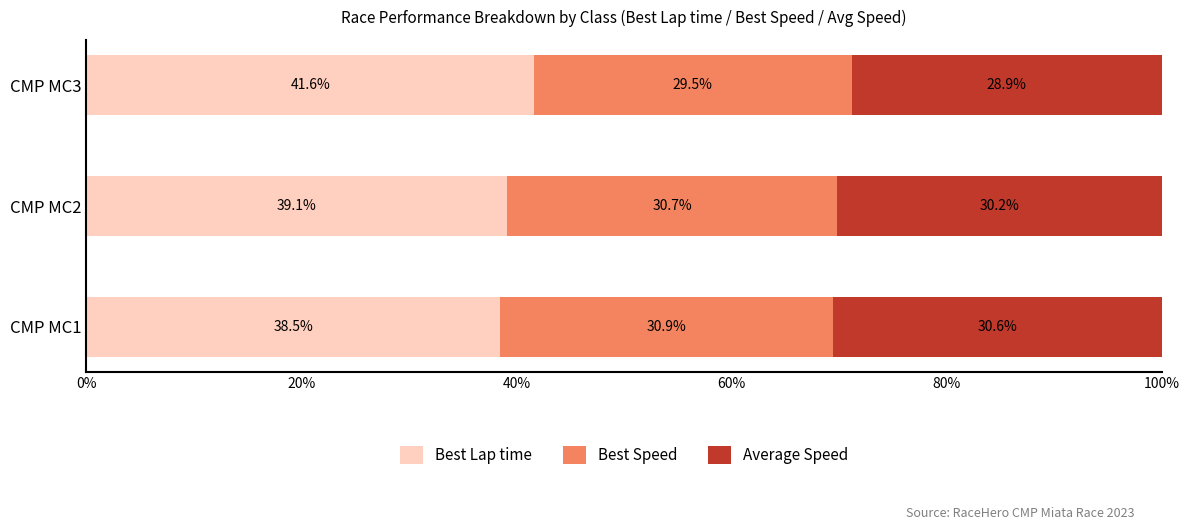

What is the total value across all series at CMP MC3?

100.0